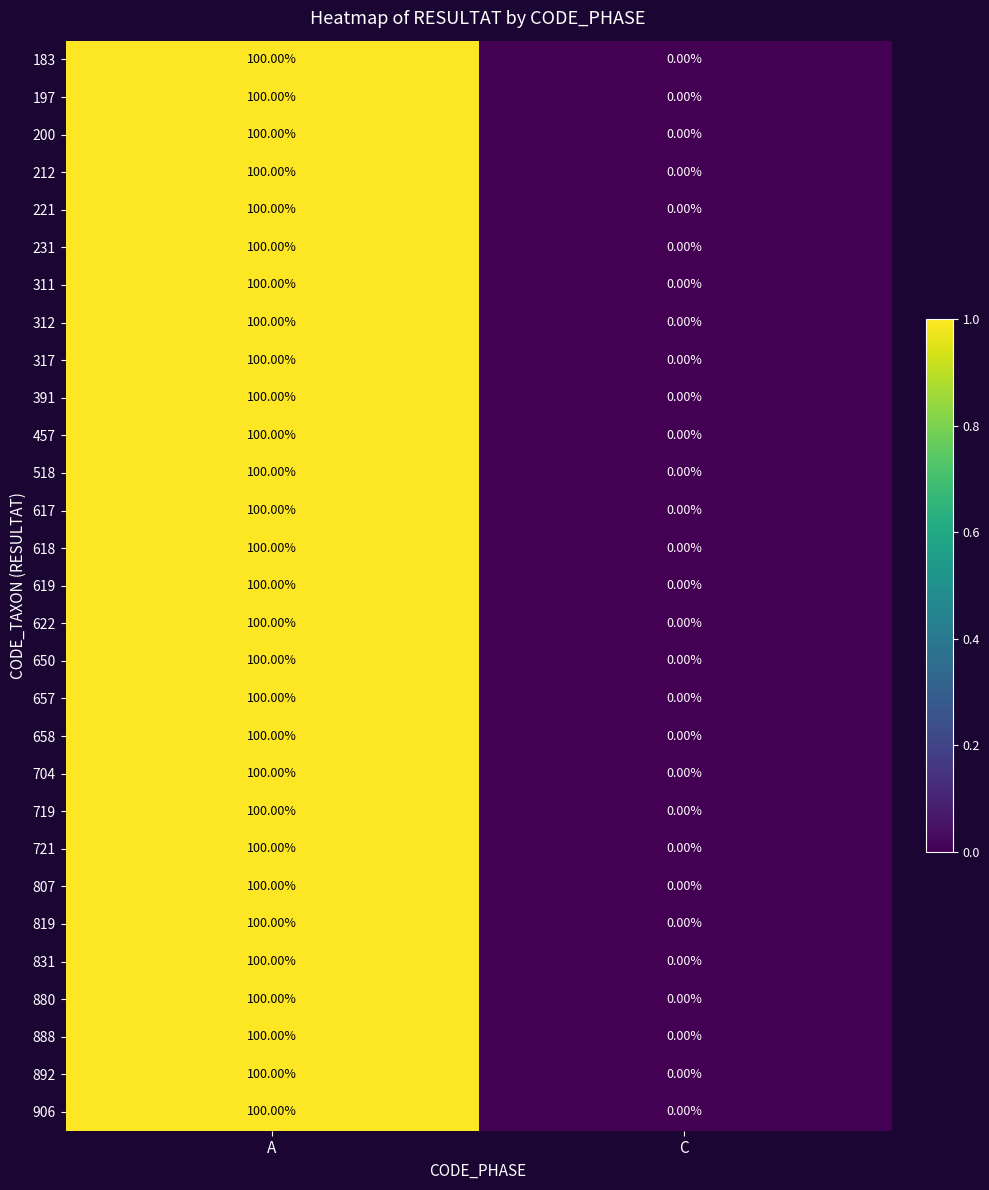

At which category does the chart reach its minimum across all series?

C